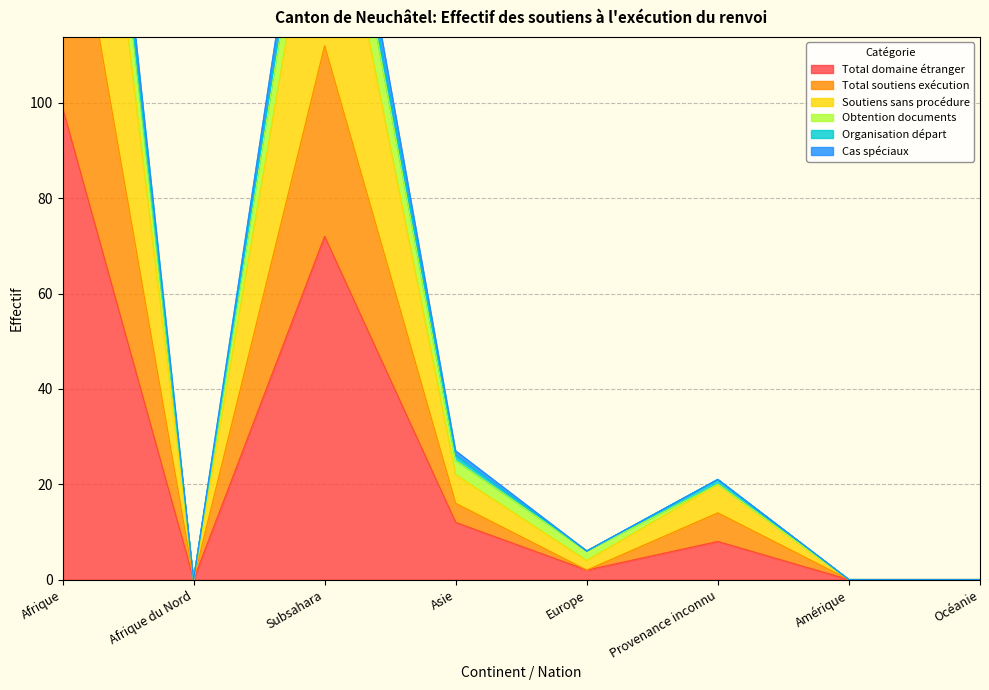

At which label is Total domaine étranger closest to 49?

Subsahara